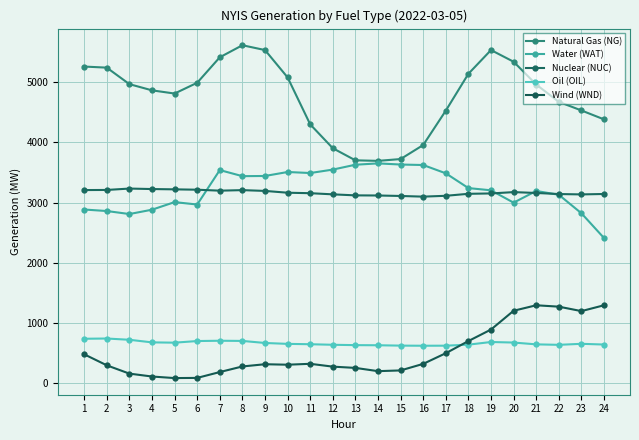

What is the spread (max minus min) of values at 24?

3739